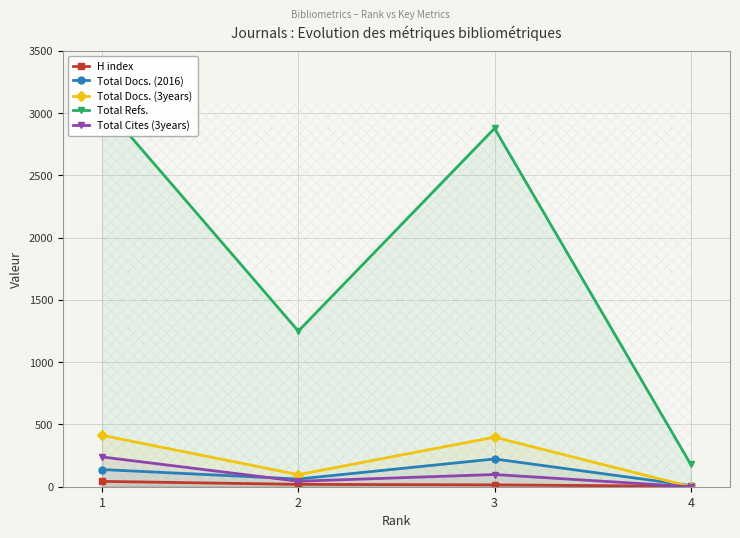

What is the difference between the Total Docs. (3years) values at 4 and 1?

413